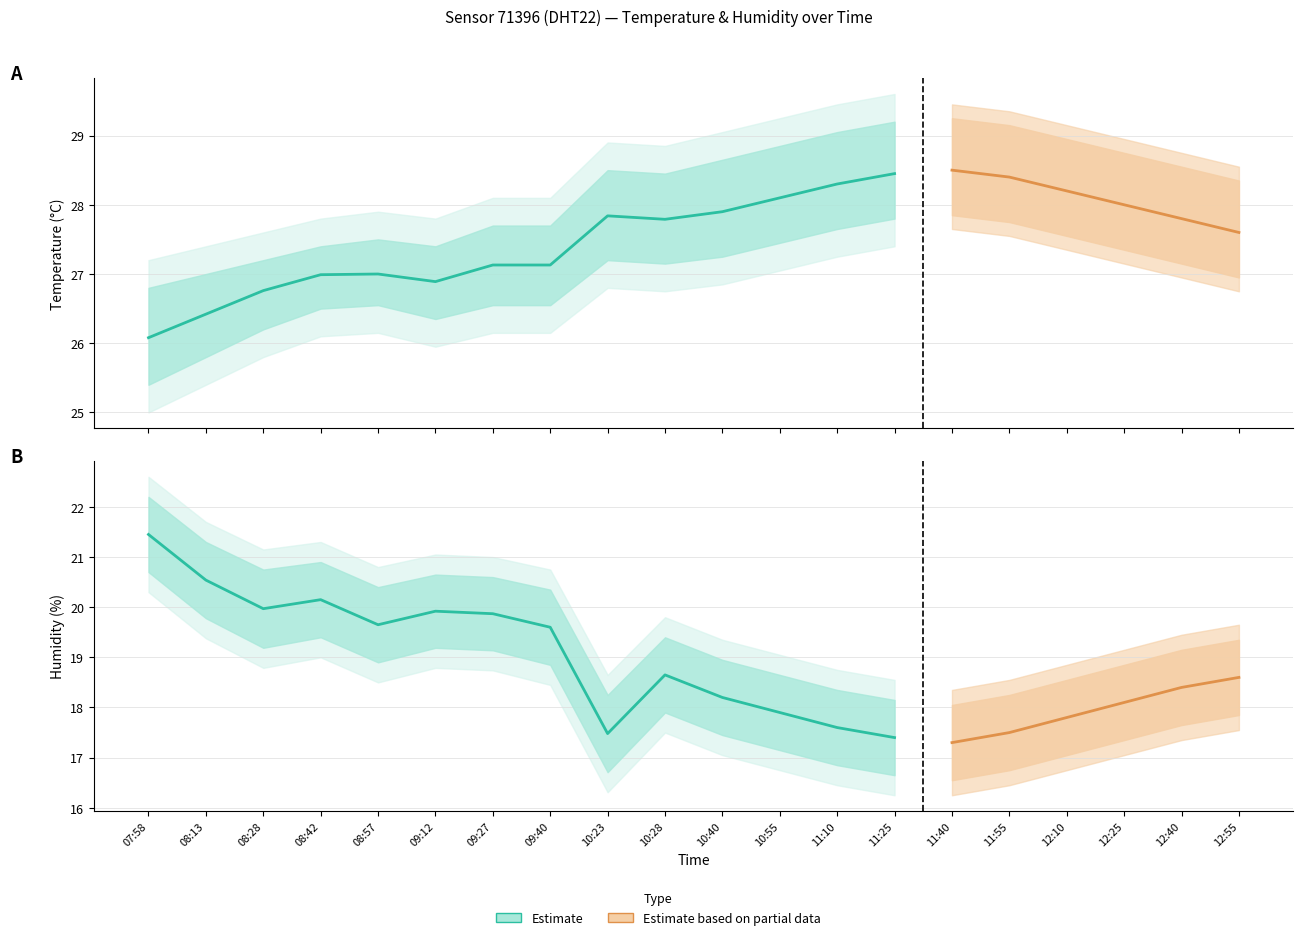

Where is the first local maximum for humidity?

08:42